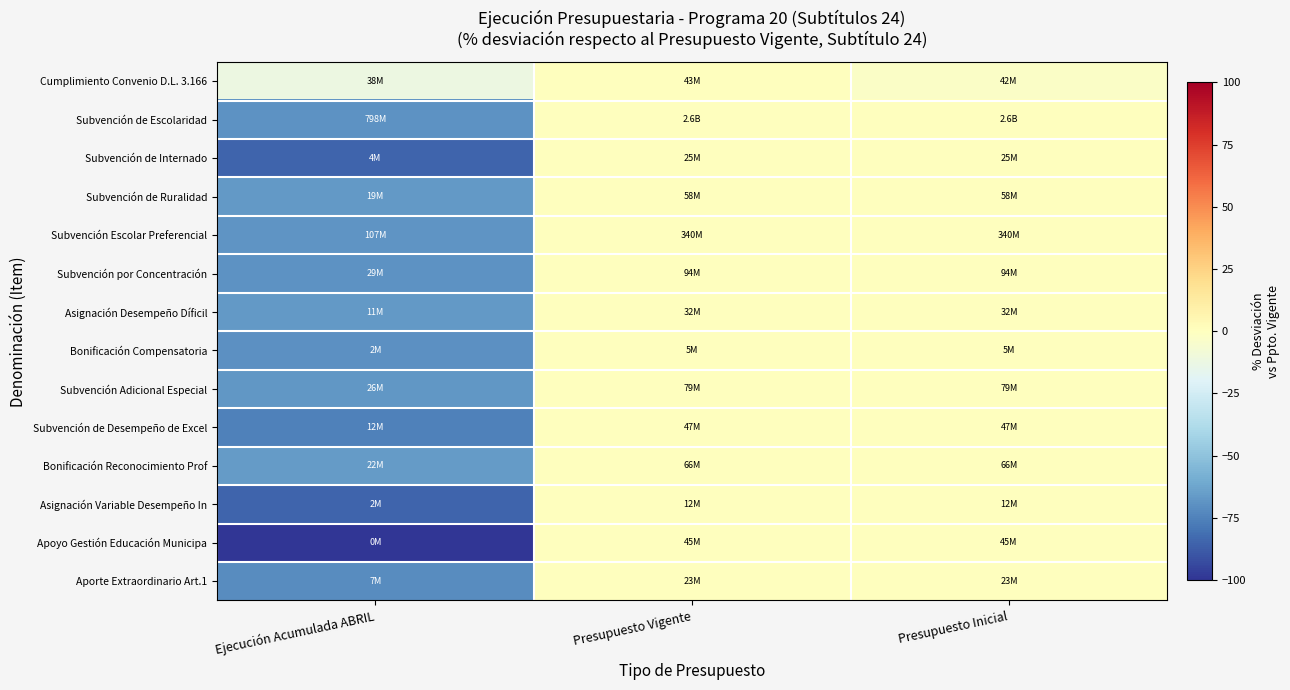

Count the number of data series in this chart.

14